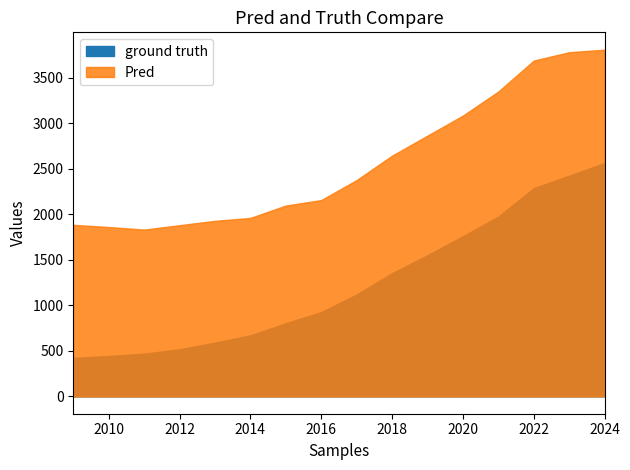

True or false: Population in selected place has a value of 3.8 at 2019.

False